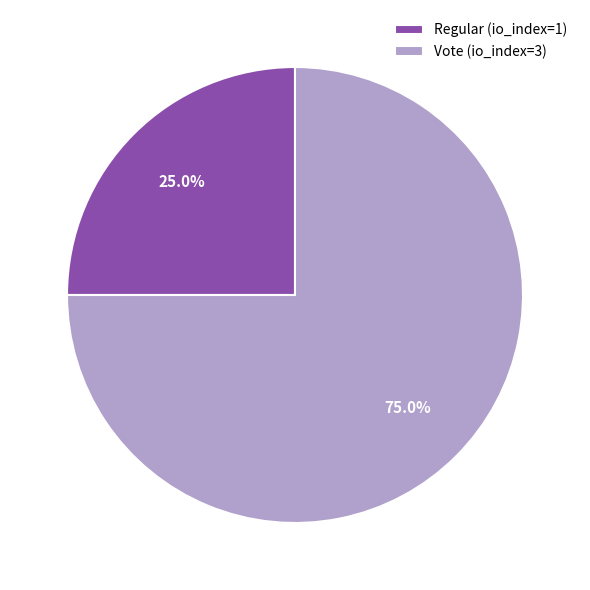

How many slices are in this pie chart?

2